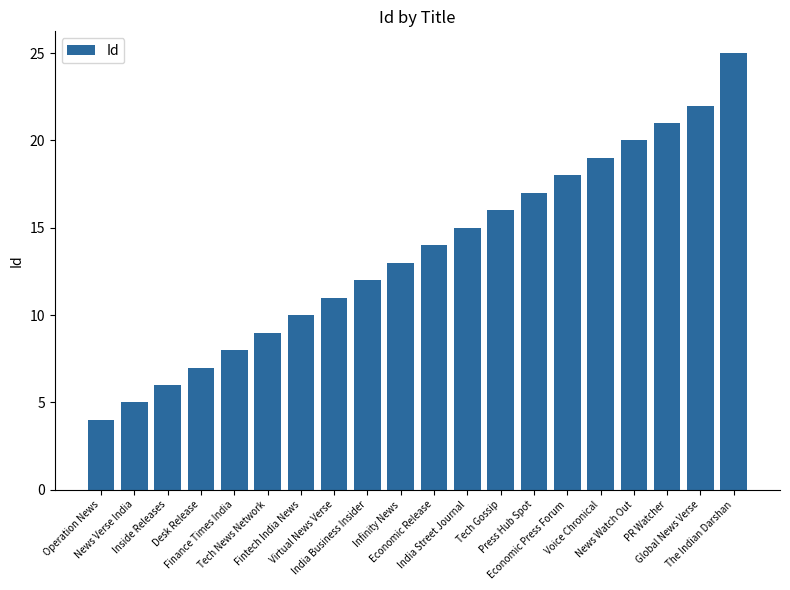

What position from the left is Virtual News Verse?

8